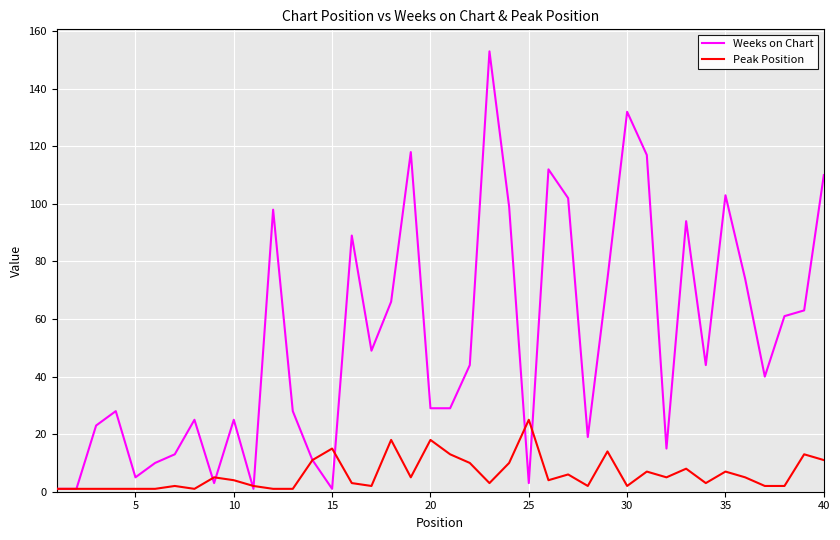

Which series has the largest total across all categories?

Weeks on Chart